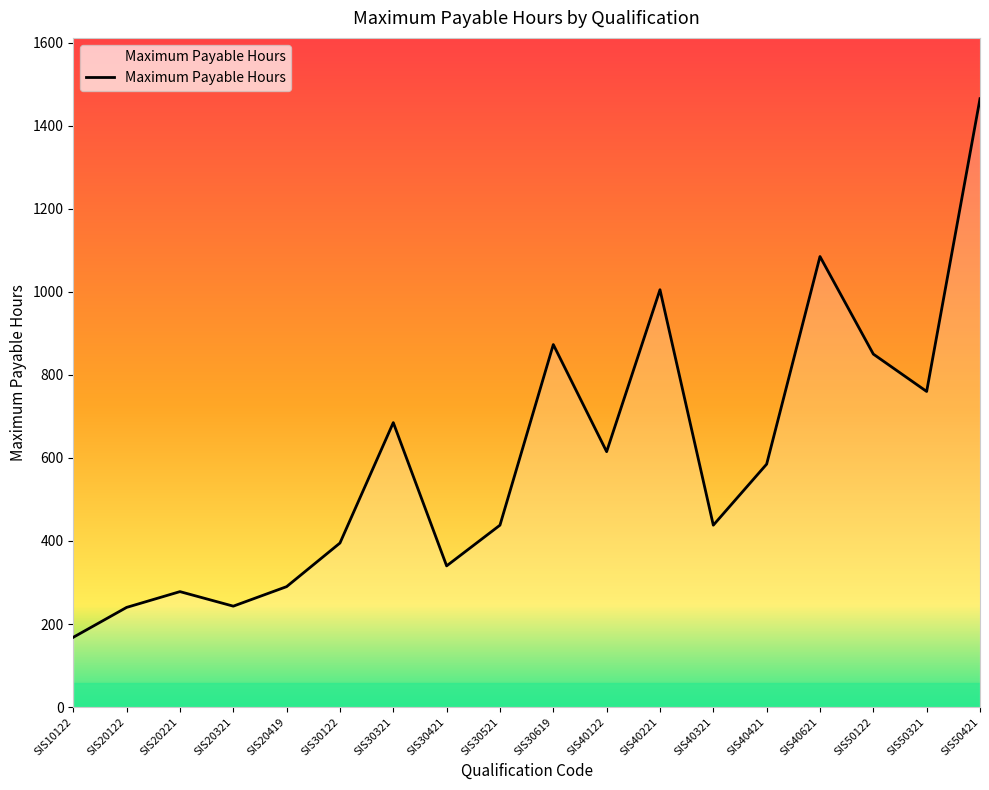

The chart shows a value of 1331 at SIS50122. True or false?

False